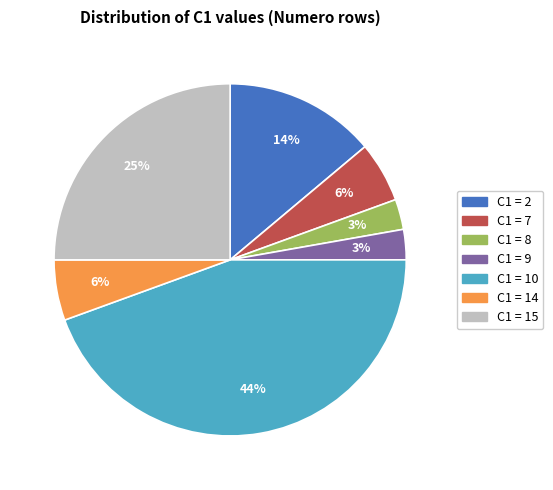

Is there any slice that represents more than half of the pie?

No